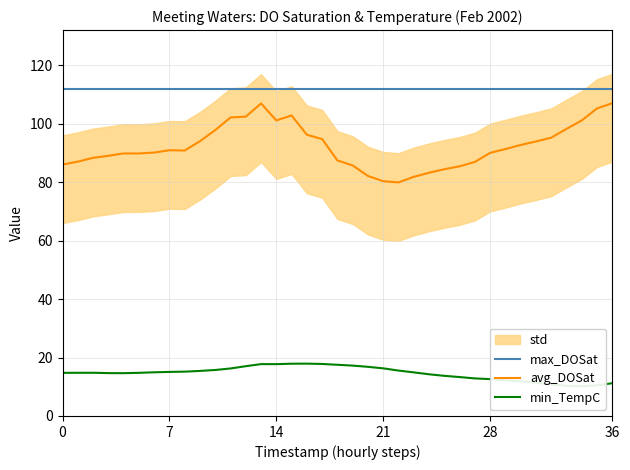

What is the total value across all series at 34?

223.3